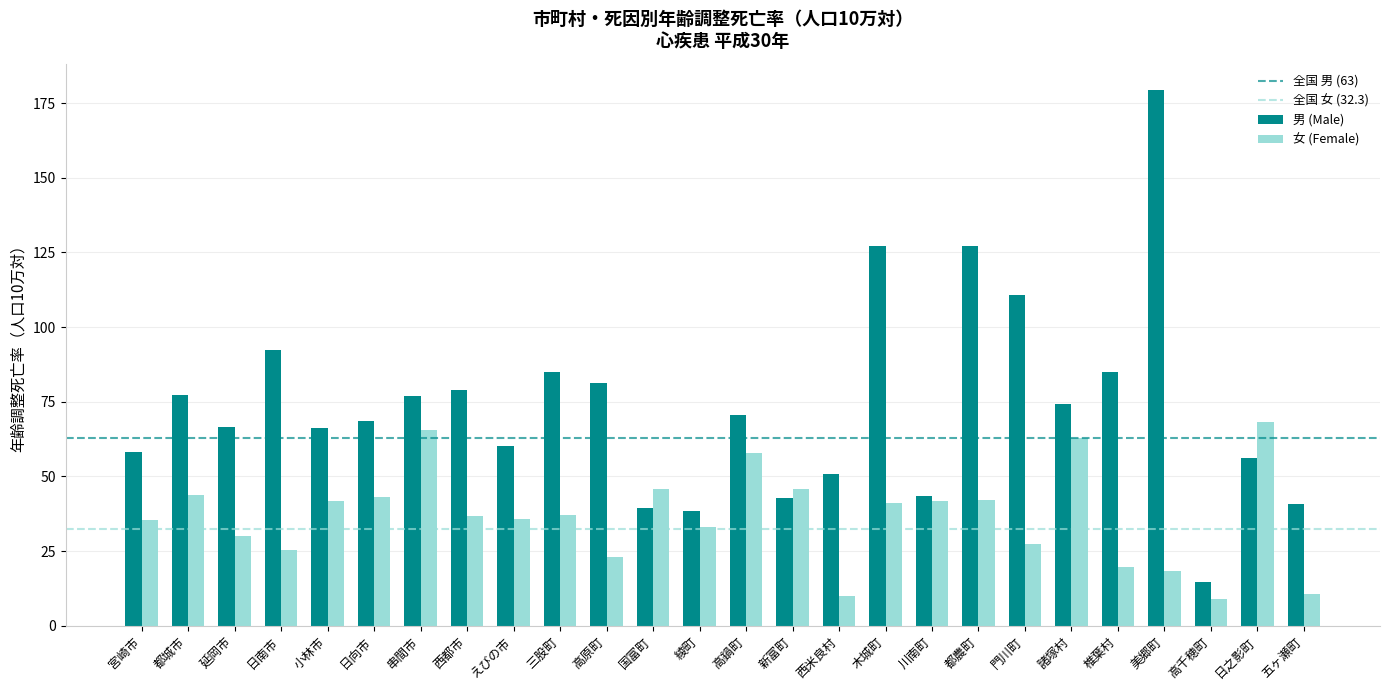

List the series in order of their peak value, highest first.

男 (Male), 女 (Female)